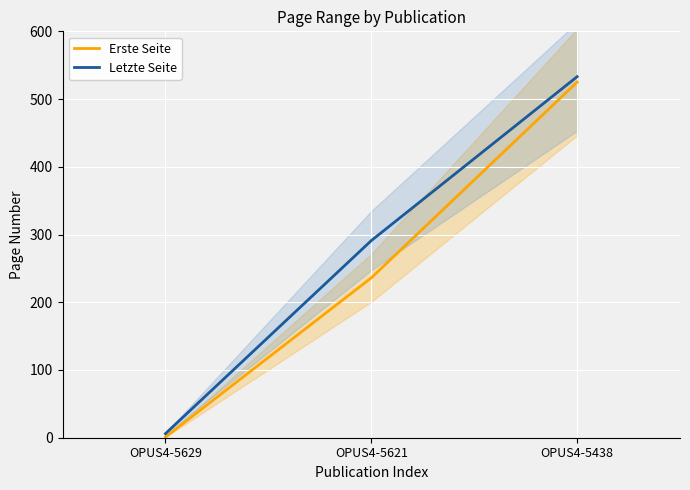

Between OPUS4-5621 and OPUS4-5438, which series saw the biggest shift?

Erste Seite